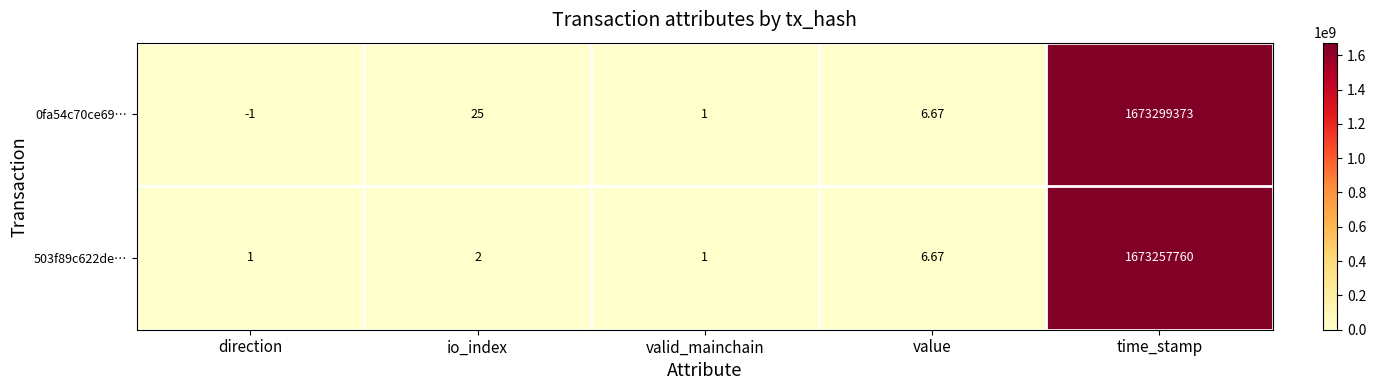

At which category is the sum across all series the highest?

time_stamp